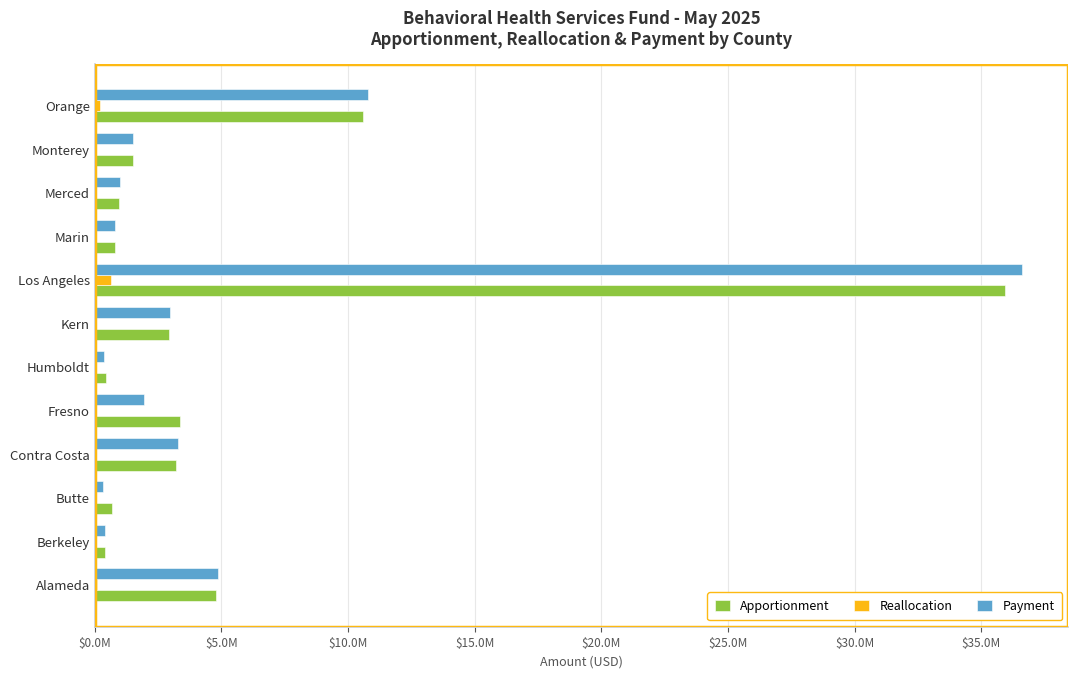

At which label is Apportionment closest to 18176875?

Orange